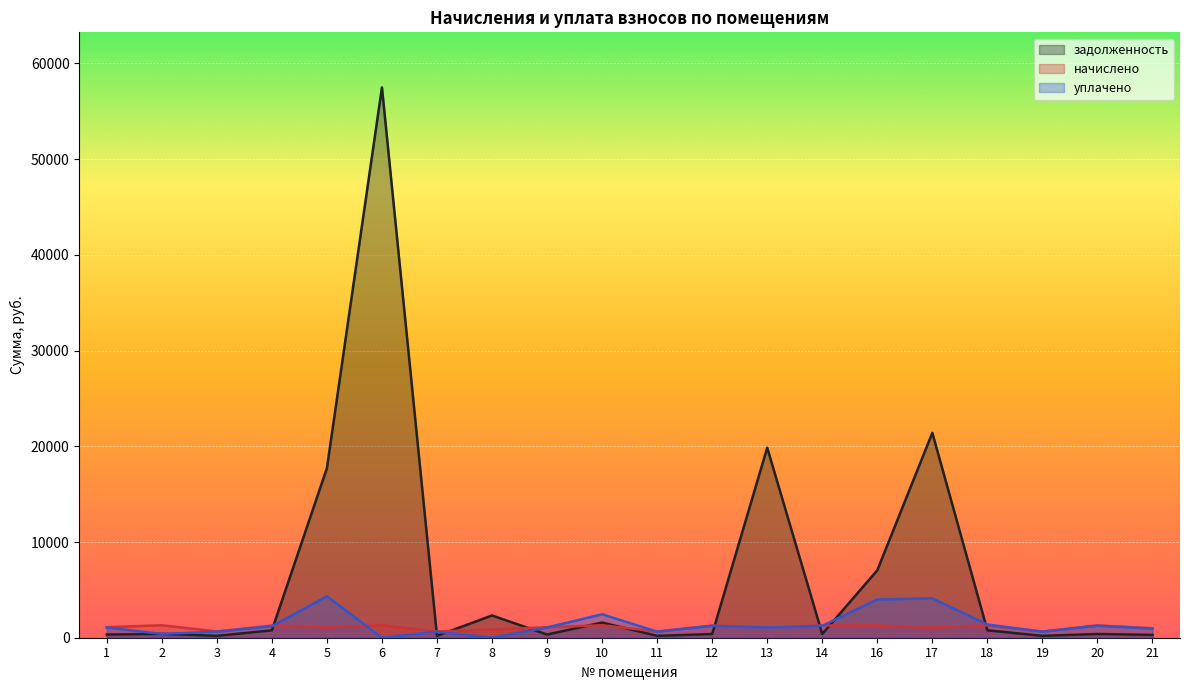

At which category does начислено reach its first local peak?

2